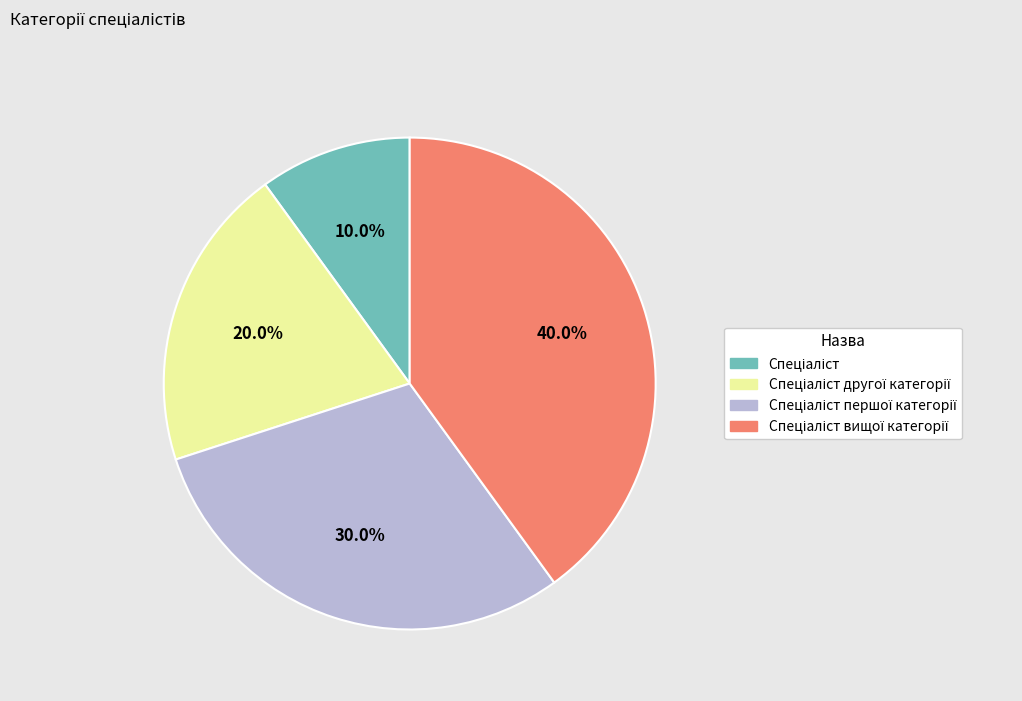

Is there any slice that represents more than half of the pie?

No